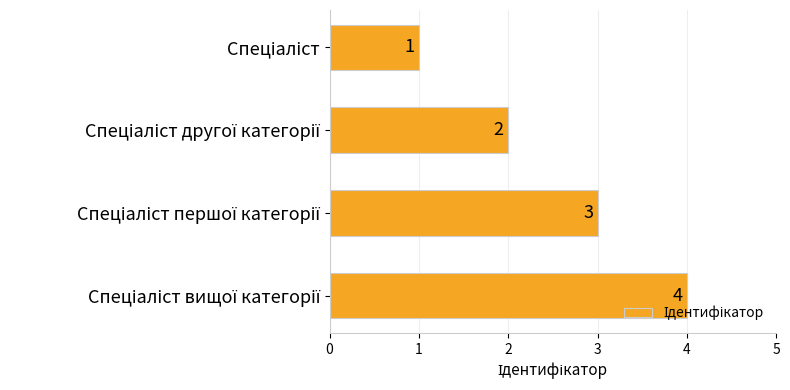

What is the value of the 2nd bar from the top?

2